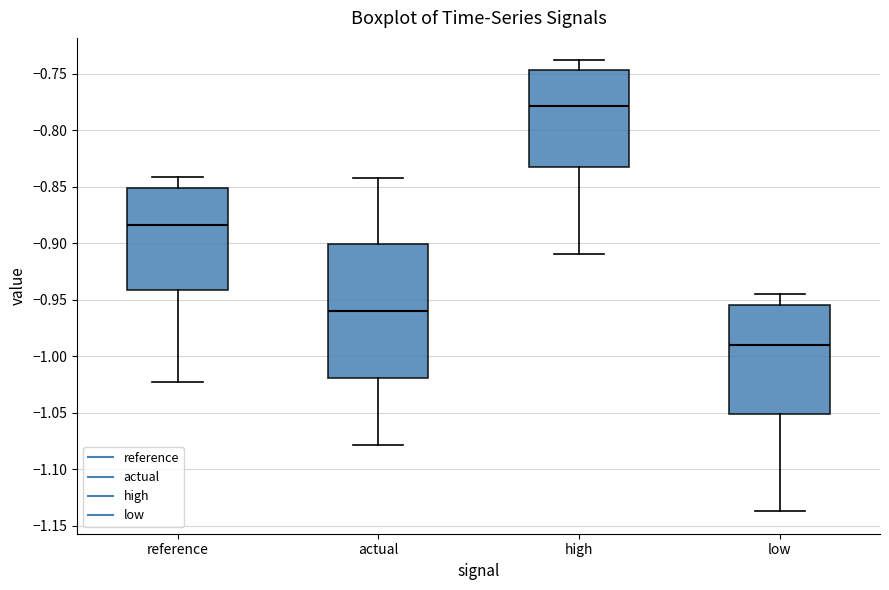

Reading left to right, read every box against the y-axis: the position of its median line, the range the box covers, and the ends of its whiskers. The values are not printed on the chart, so give them approximately, as read against the axis.

reference: median -0.885, box -0.940 to -0.850, whiskers -1.025 to -0.840
actual: median -0.960, box -1.020 to -0.900, whiskers -1.080 to -0.840
high: median -0.780, box -0.830 to -0.745, whiskers -0.910 to -0.740
low: median -0.990, box -1.050 to -0.955, whiskers -1.135 to -0.945